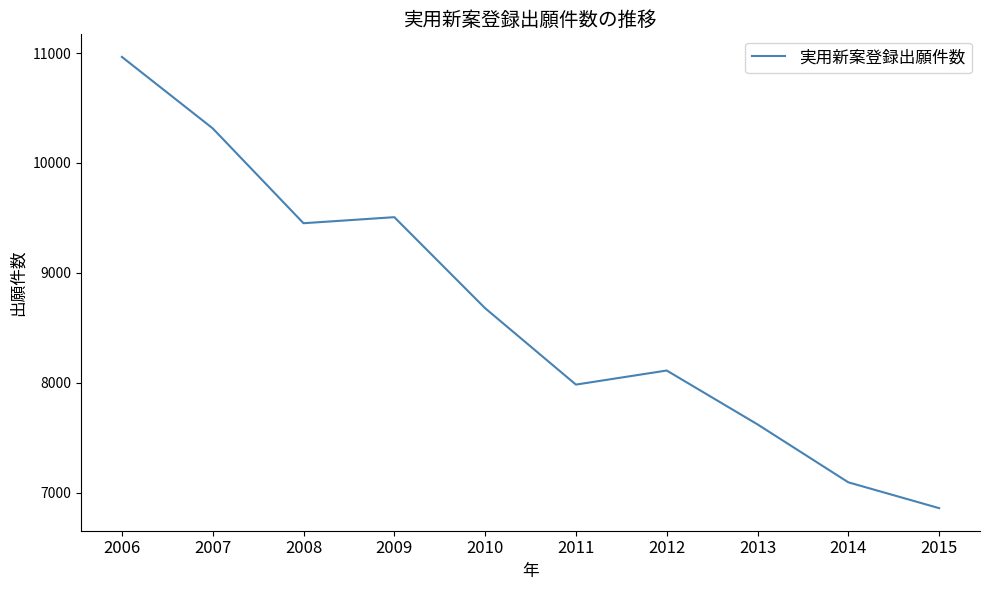

Count the number of data series in this chart.

1